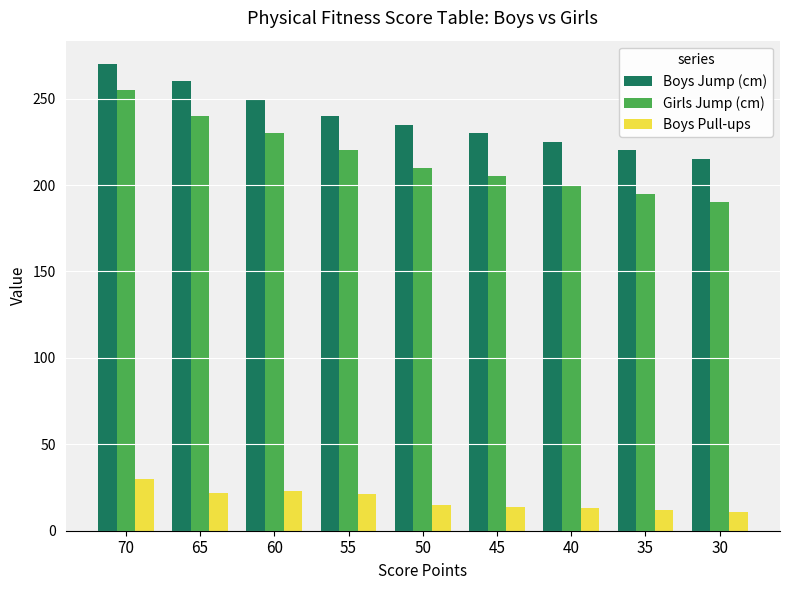

What are all the series names shown in the legend?

Boys Jump (cm), Girls Jump (cm), Boys Pull-ups